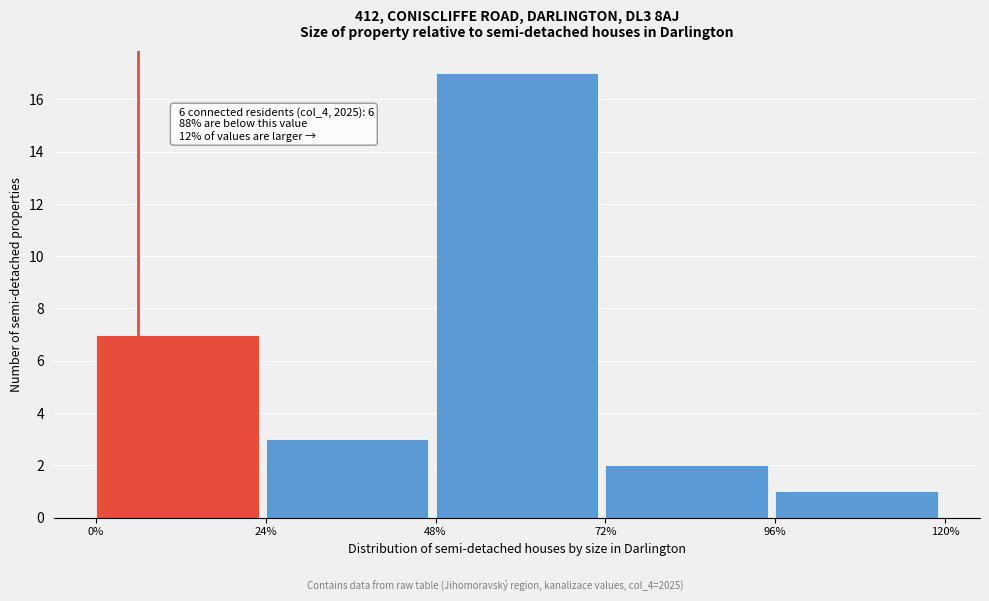

Over which range of the x-axis is the bar tallest?

48% to 72%